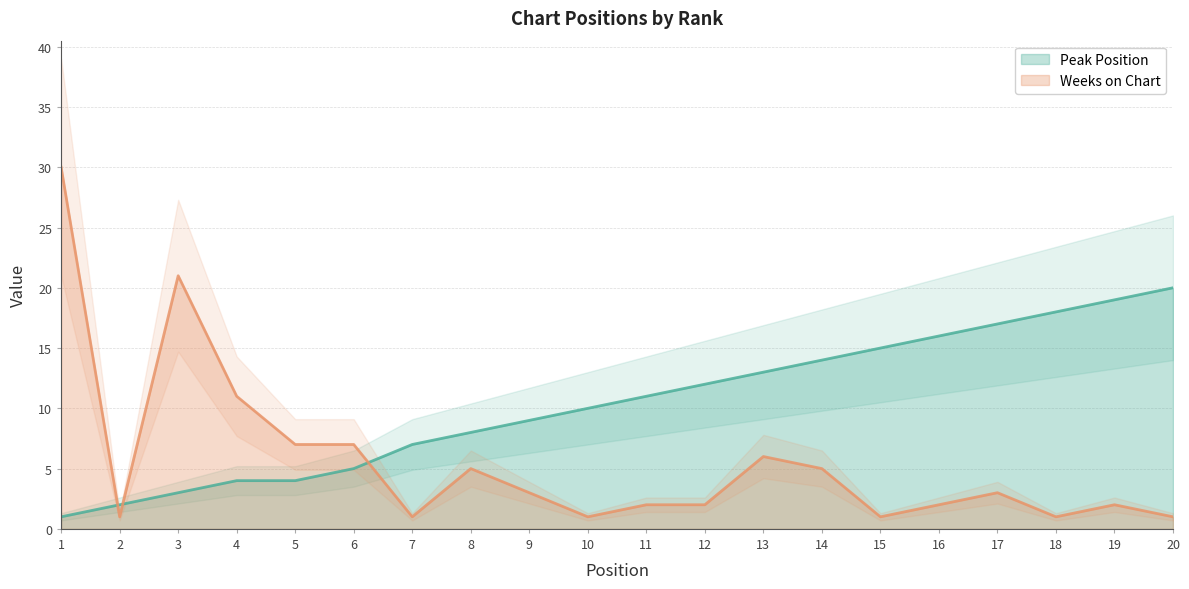

Between 8 and 7, which is larger?

8